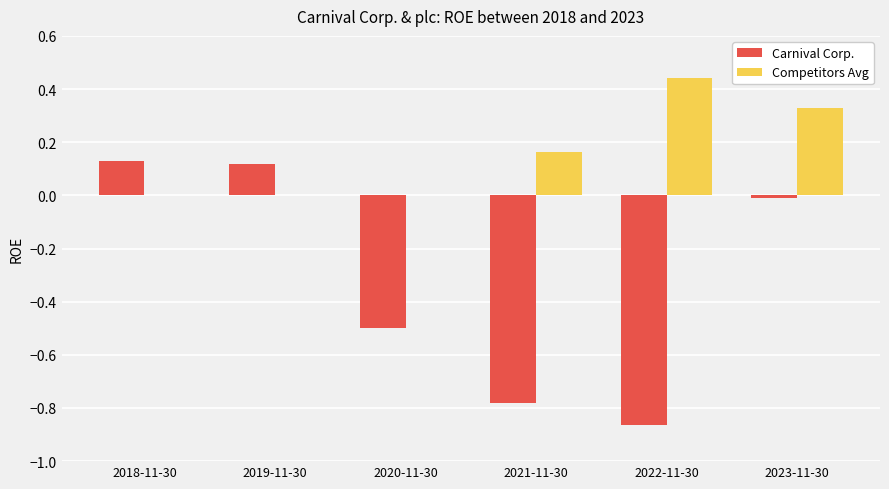

Which category has the highest value across all series?

2022-11-30